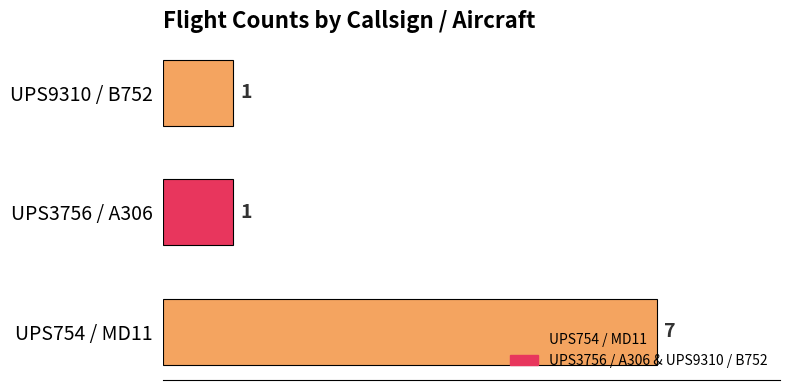

Count the values in the range 1 to 7.

3